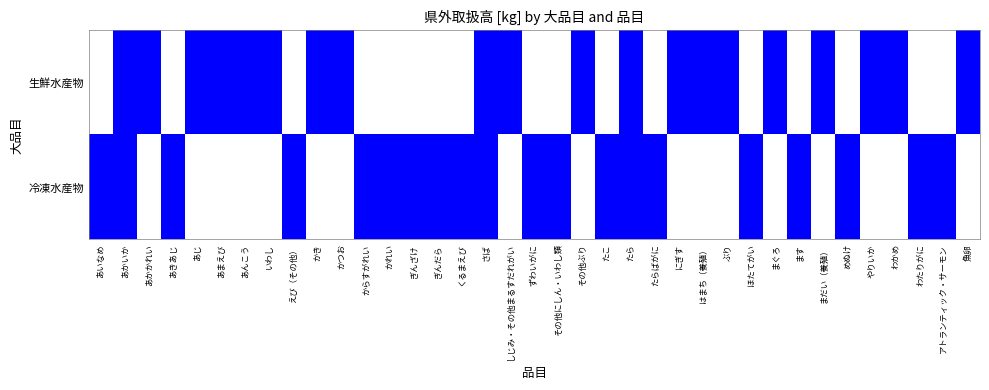

Reading left to right, extract all data points from this chart.

生鮮水産物: あいなめ=0	あかいか=1	あかかれい=1	あきあじ=0	あじ=1	あまえび=1	あんこう=1	いわし=1	えび（その他）=0	かき=1	かつお=1	からすがれい=0	かれい=0	ぎんざけ=0	ぎんだら=0	くるまえび=0	さば=1	しじみ・その他まるすだれがい=1	ずわいがに=0	その他にしん・いわし類=0	その他ぶり=1	たこ=0	たら=1	たらばがに=0	にぎす=1	はまち（養殖）=1	ぶり=1	ほたてがい=0	まぐろ=1	ます=0	まだい（養殖）=1	めぬけ=0	やりいか=1	わかめ=1	わたりがに=0	アトランティック・サーモン=0	魚卵=1
冷凍水産物: あいなめ=1	あかいか=1	あかかれい=0	あきあじ=1	あじ=0	あまえび=0	あんこう=0	いわし=0	えび（その他）=1	かき=0	かつお=0	からすがれい=1	かれい=1	ぎんざけ=1	ぎんだら=1	くるまえび=1	さば=1	しじみ・その他まるすだれがい=0	ずわいがに=1	その他にしん・いわし類=1	その他ぶり=0	たこ=1	たら=1	たらばがに=1	にぎす=0	はまち（養殖）=0	ぶり=0	ほたてがい=1	まぐろ=0	ます=1	まだい（養殖）=0	めぬけ=1	やりいか=0	わかめ=0	わたりがに=1	アトランティック・サーモン=1	魚卵=0